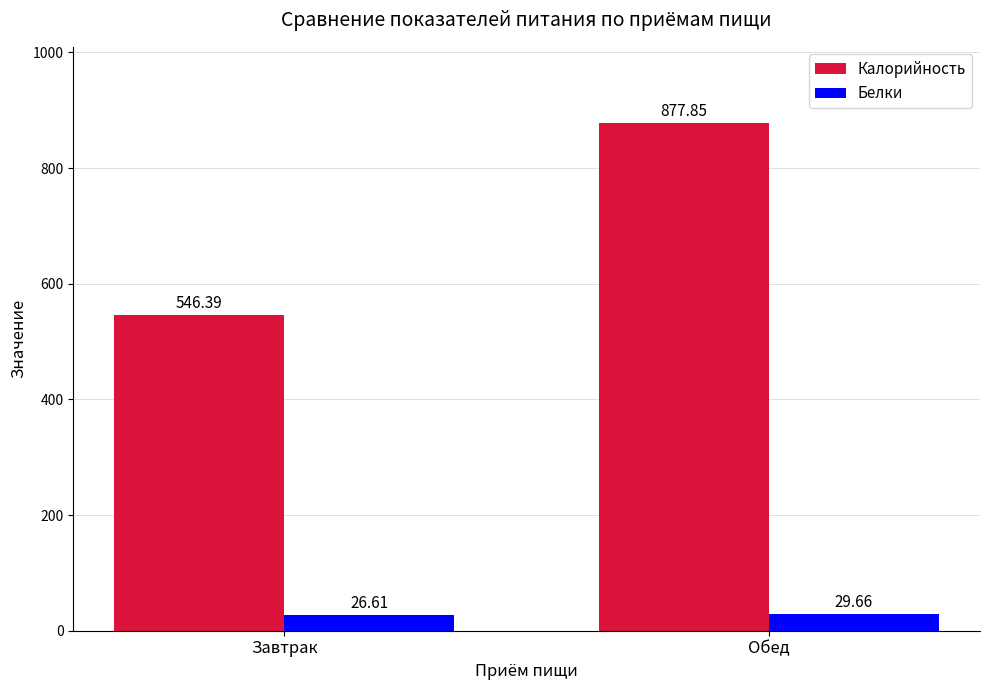

How many values in the Калорийность series exceed 877?

1